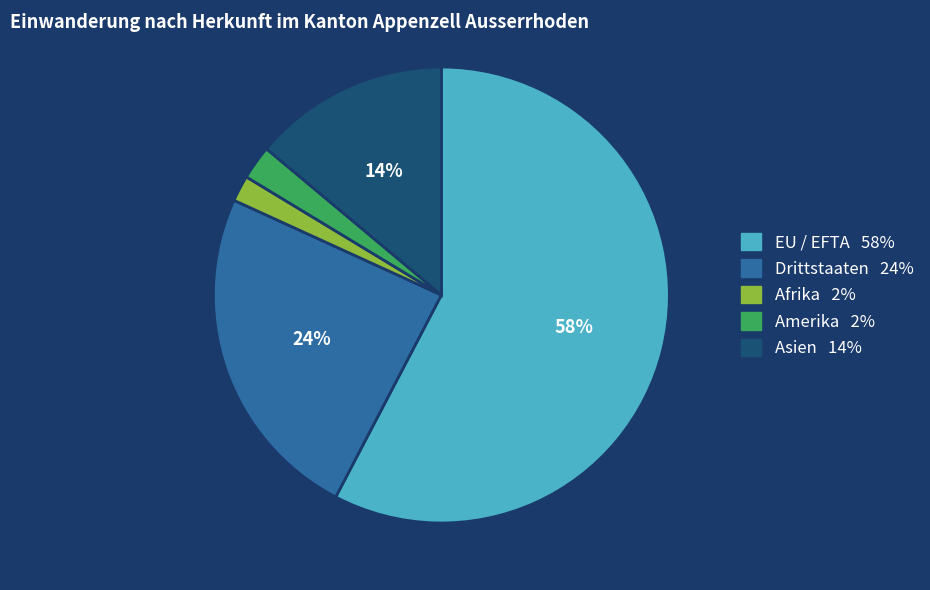

Which has a higher value, Asien or Amerika?

Asien